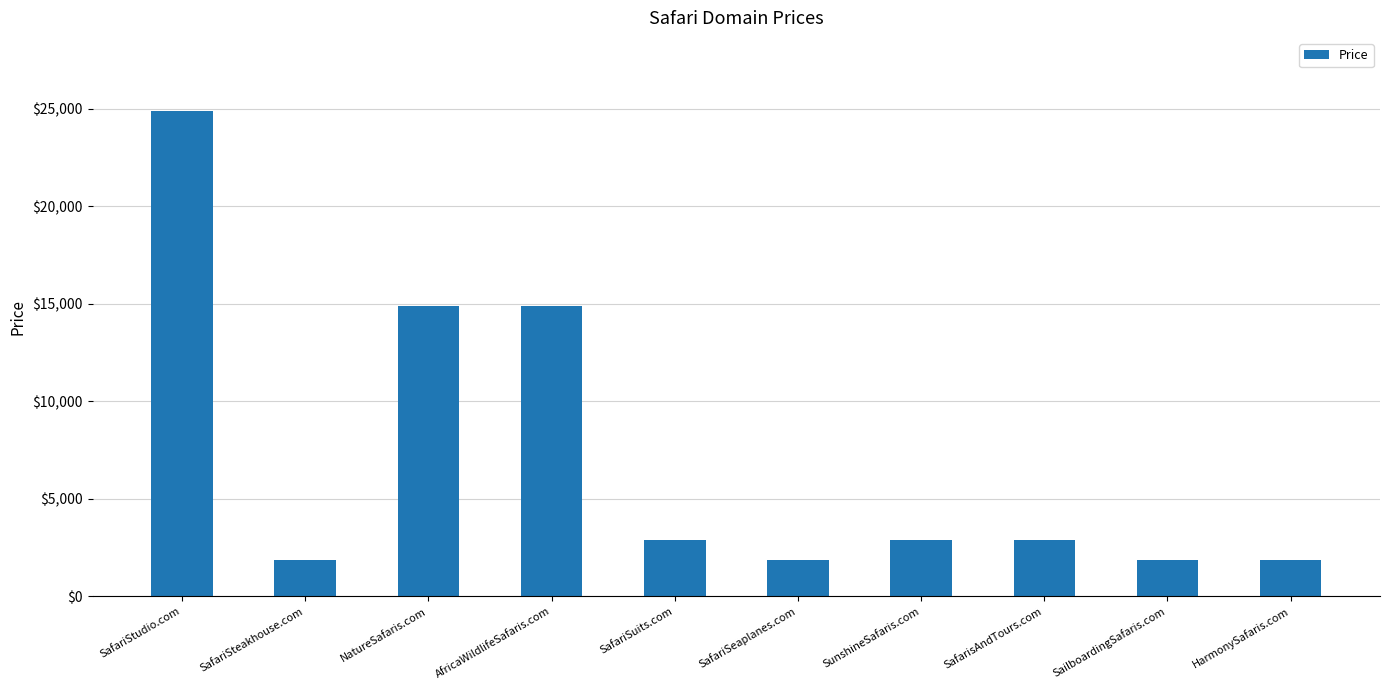

The value at SafariSteakhouse.com is 3192. True or false?

False